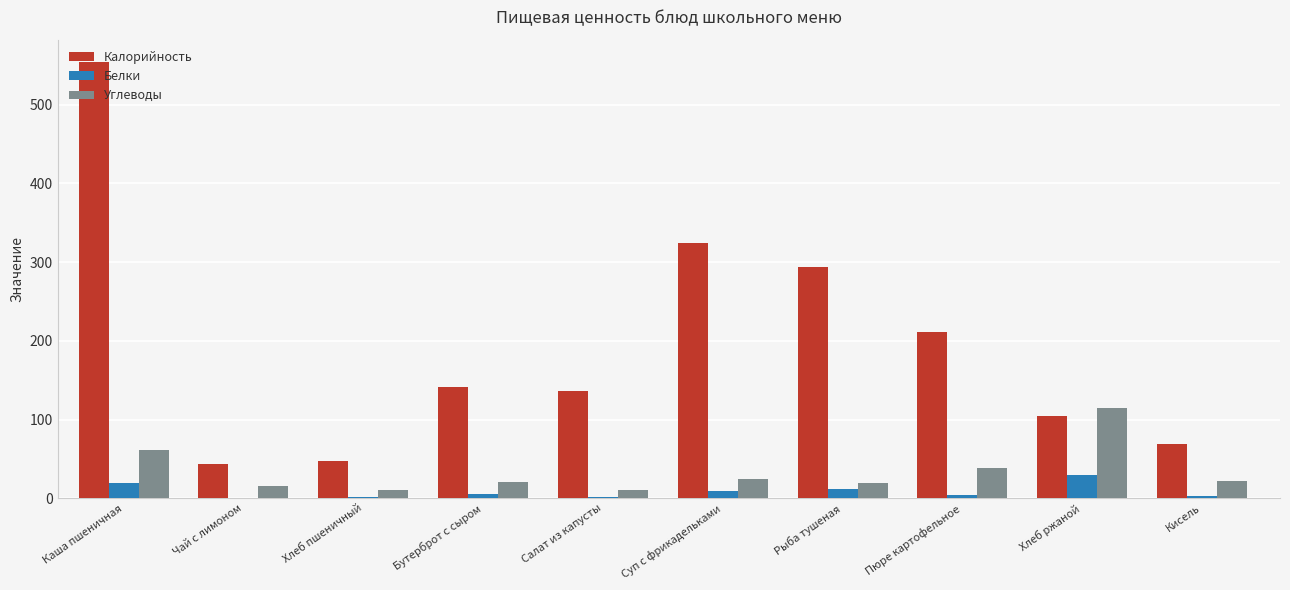

What is the total value across all series at Пюре картофельное?

253